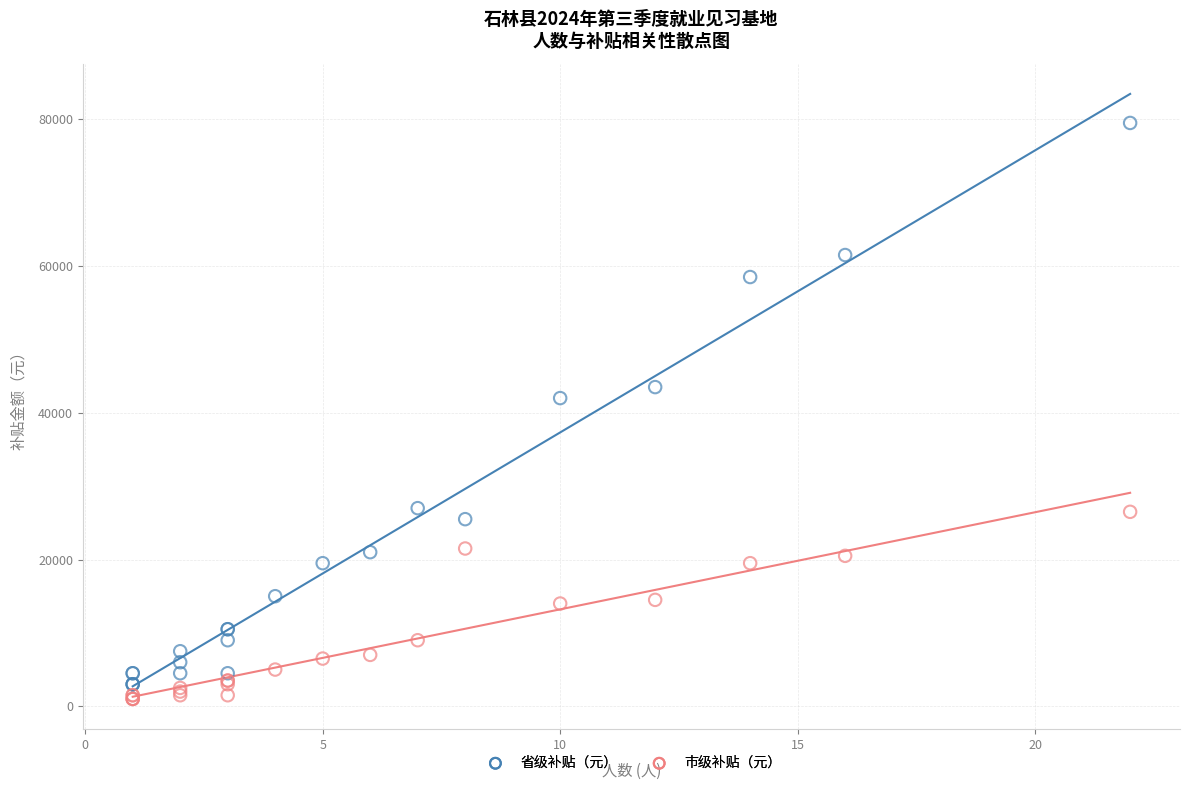

Across all series, what Y value is closest to 40250?

42000